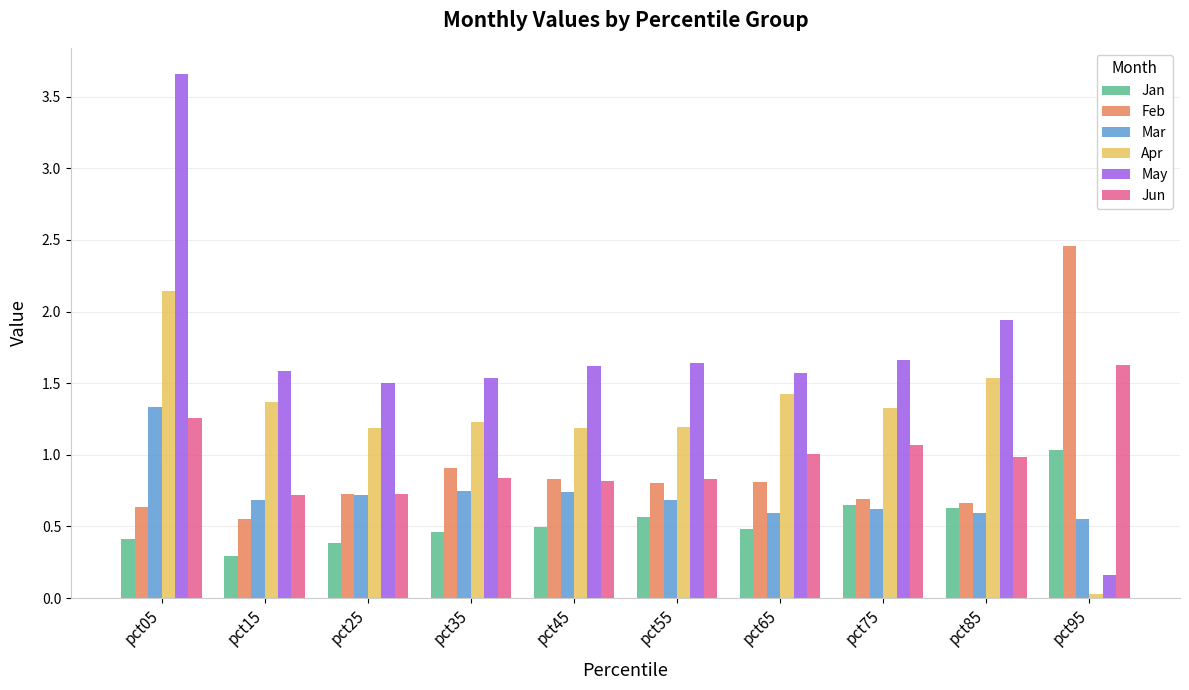

What is the difference between the maximum and minimum values in the Mar series?

0.8